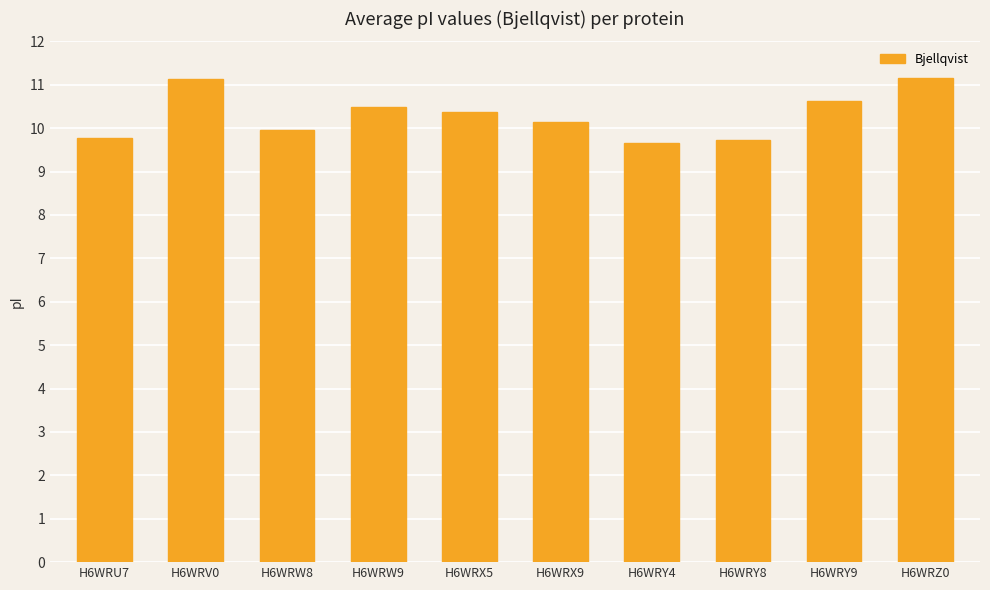

What is the difference between the values at H6WRX9 and H6WRY8?

0.4